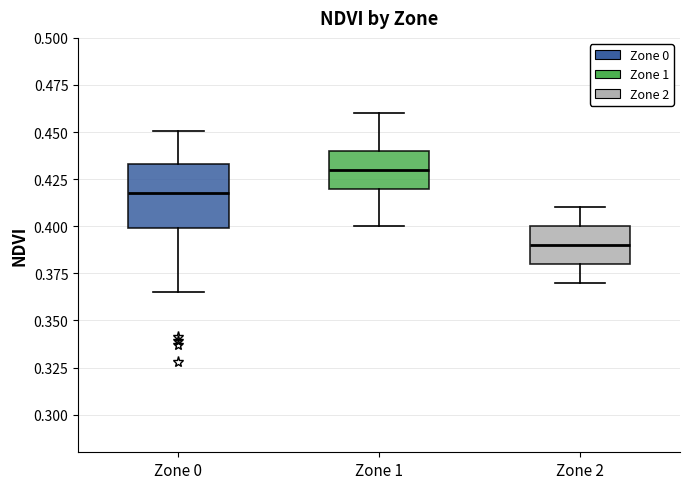

Reading left to right, transcribe this box plot: for each box, give where its median line is, the range the box spans, and where its two whiskers end, as read against the y-axis. The values are not printed on the chart, so give them approximately, as read against the axis.

Zone 0: median 0.420, box 0.400 to 0.435, whiskers 0.365 to 0.450
Zone 1: median 0.430, box 0.420 to 0.440, whiskers 0.400 to 0.460
Zone 2: median 0.390, box 0.380 to 0.400, whiskers 0.370 to 0.410